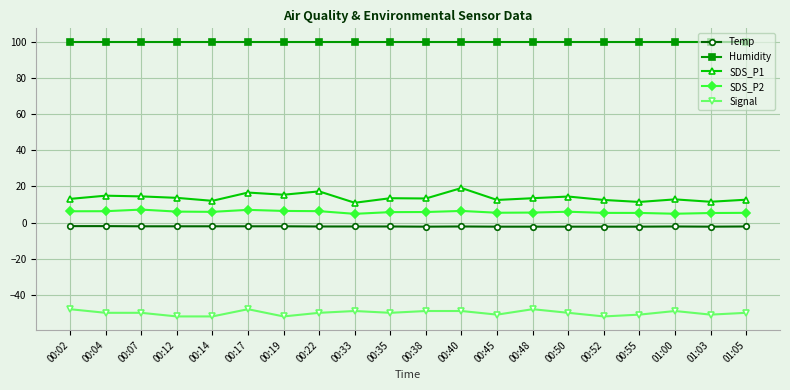

True or false: Signal has more than 1 interior local peaks.

True